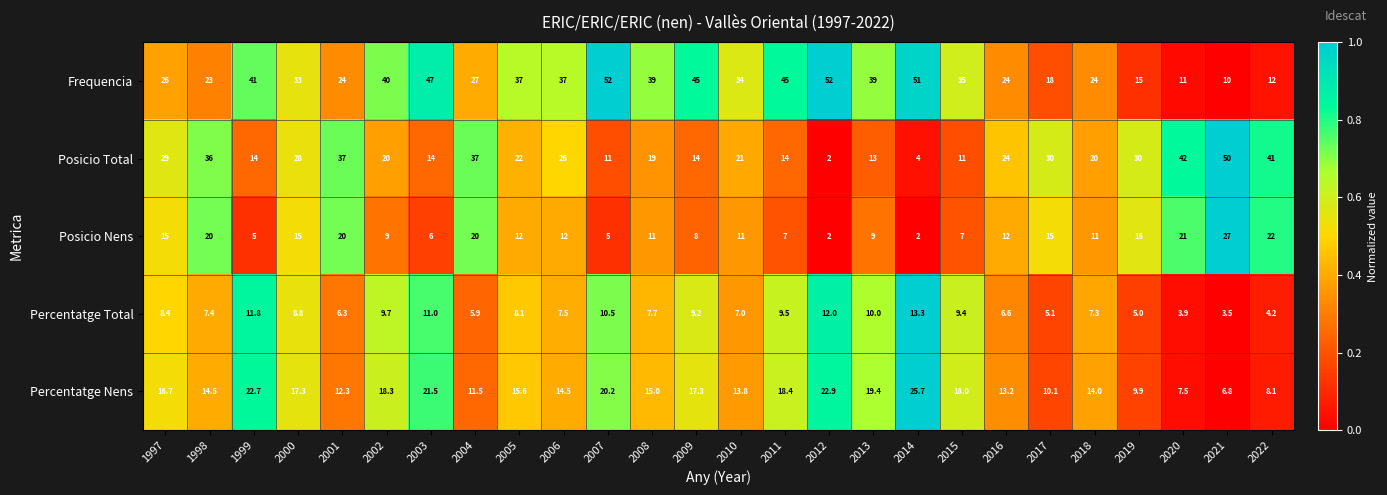

What is the total value across all series at 2005?

94.7